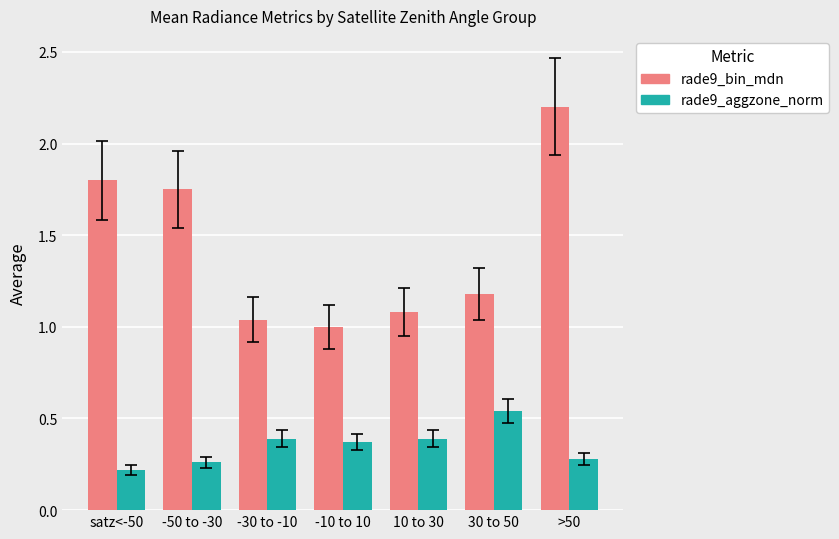

What is the greatest value displayed?

2.2